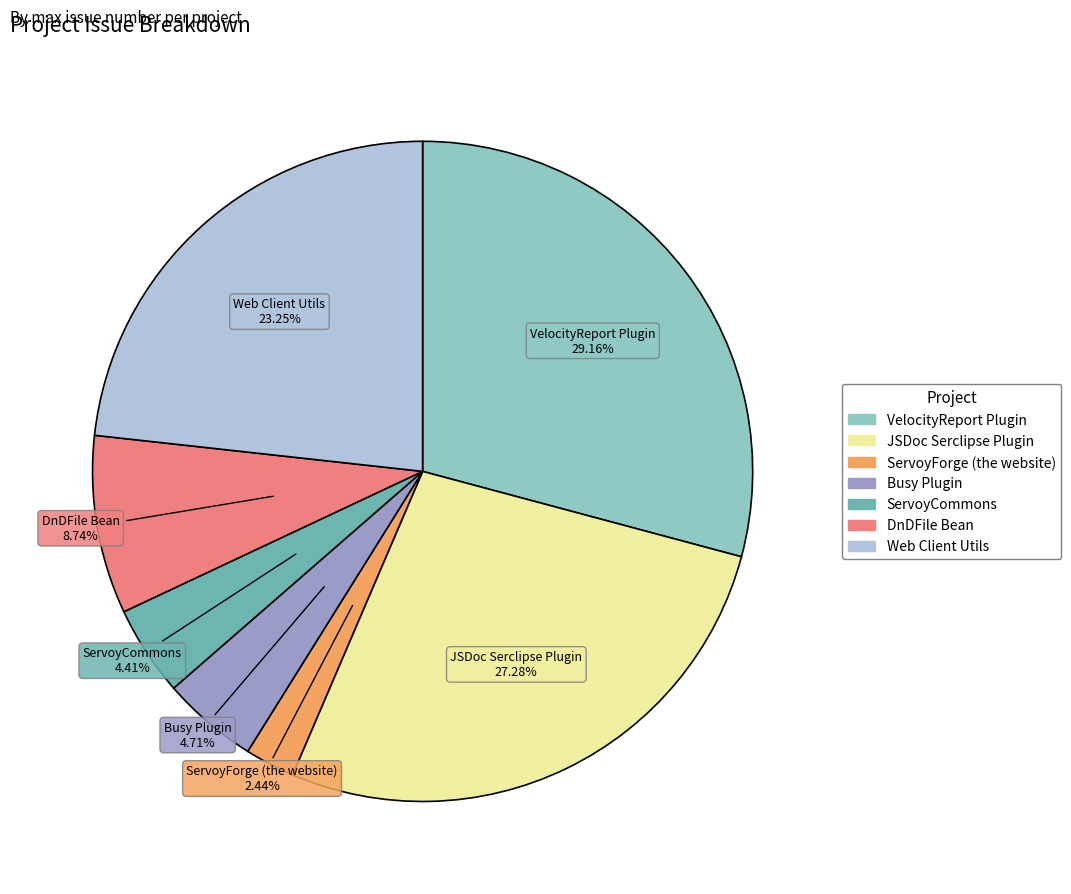

To the nearest percent, what is the combined percentage of VelocityReport Plugin and Busy Plugin?

34%